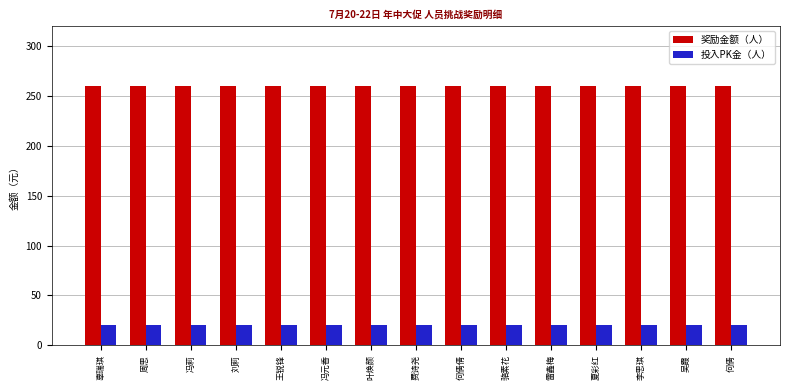

Is the value of 奖励金额（人） at 雷鑫梅 greater than the value of 投入PK金（人） at 雷鑫梅?

Yes